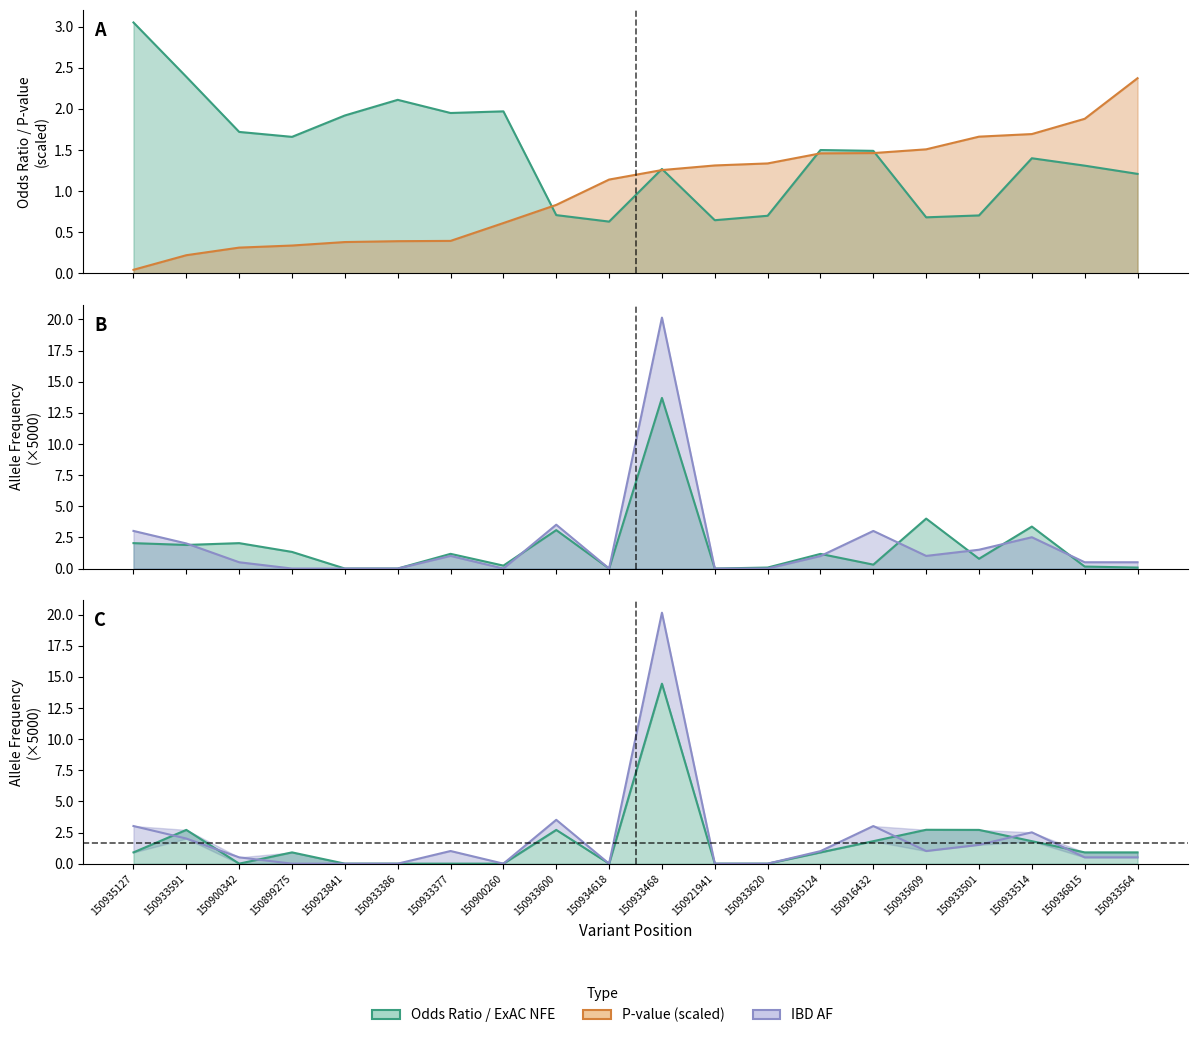

How many interior local peaks does the ExAC NFE AF (scaled) series have?

7